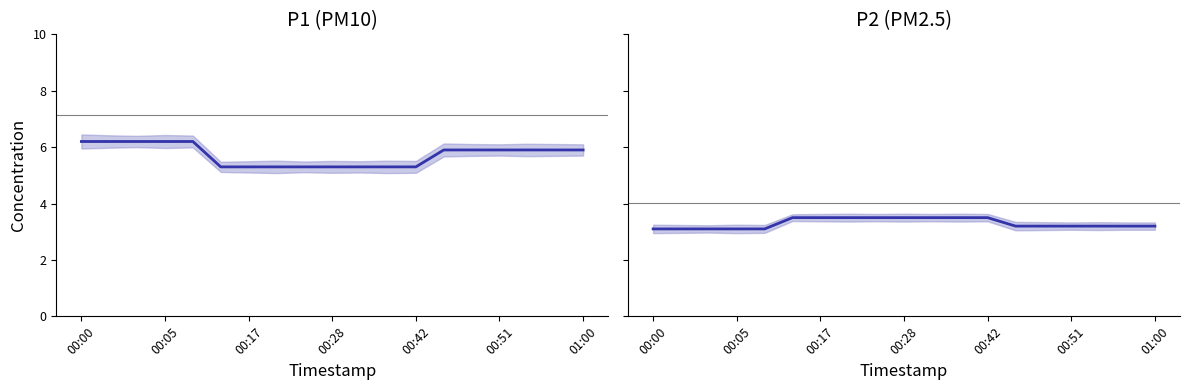

What is the average value of the P2 (PM2.5) series?

3.3